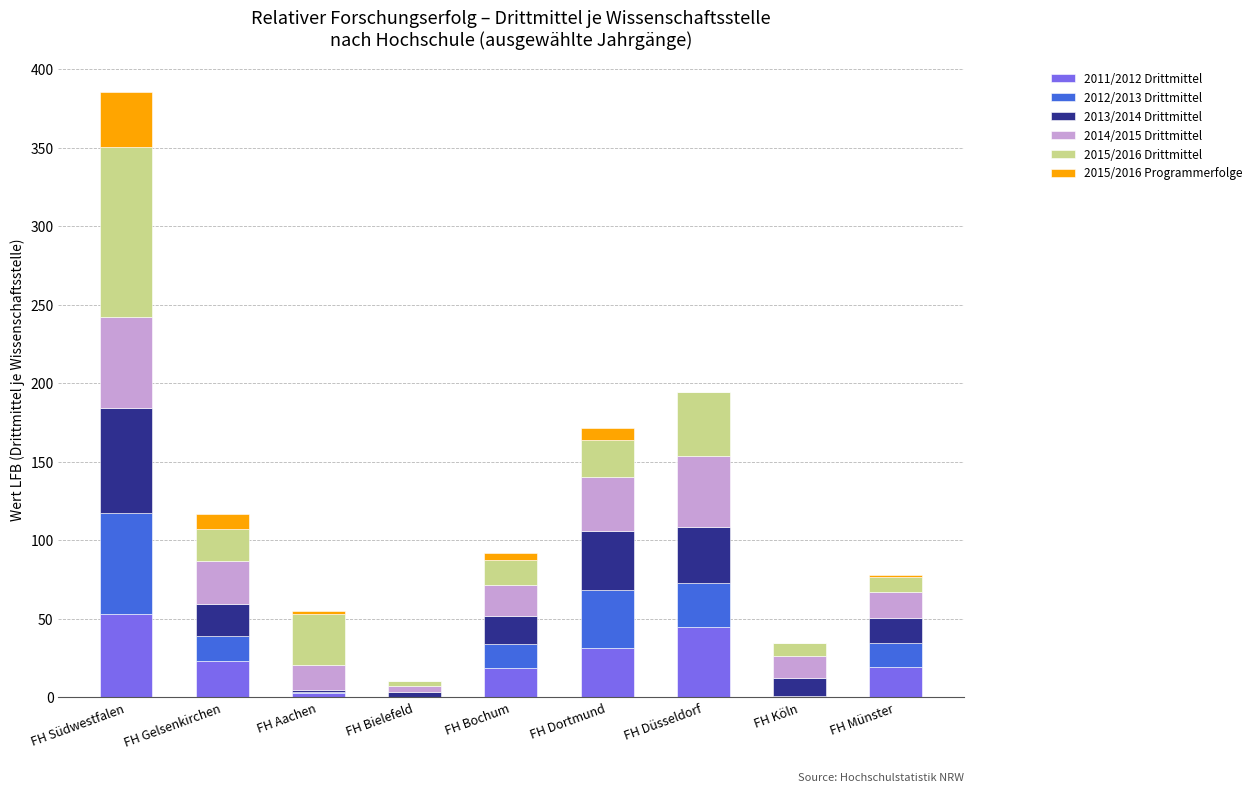

What is the sum of all 2011/2012 Drittmittel values?

194.6